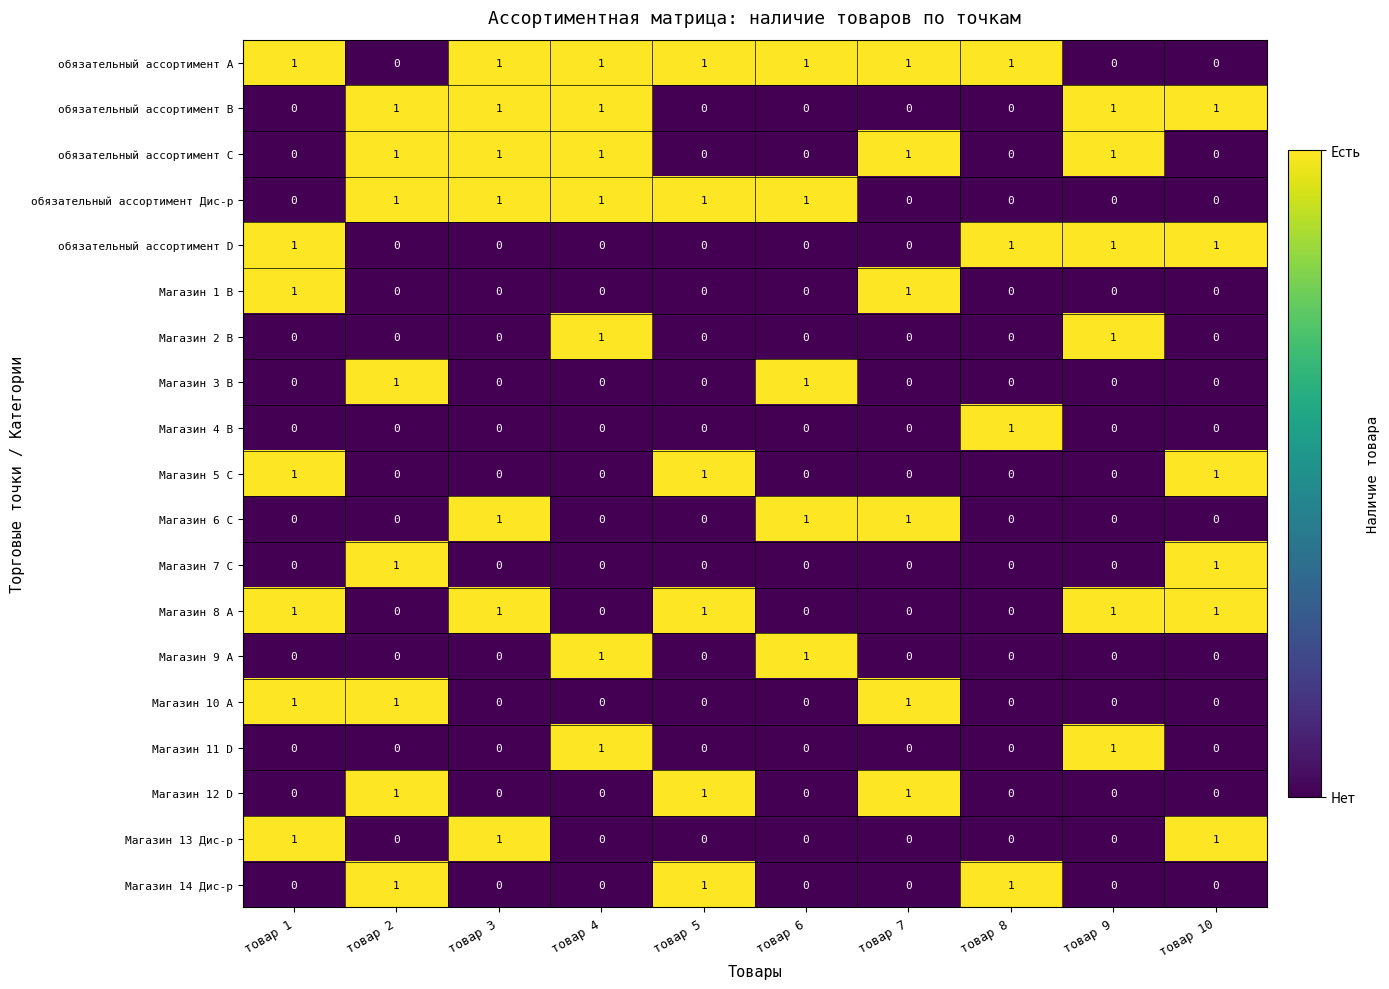

Which series has the largest total across all categories?

обязательный ассортимент А